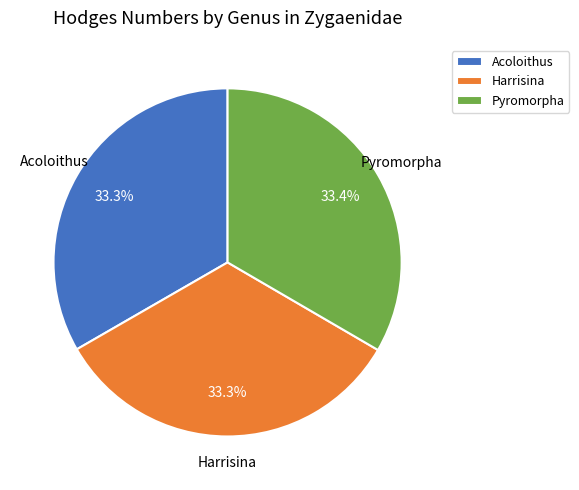

Count the number of slices in the pie.

3